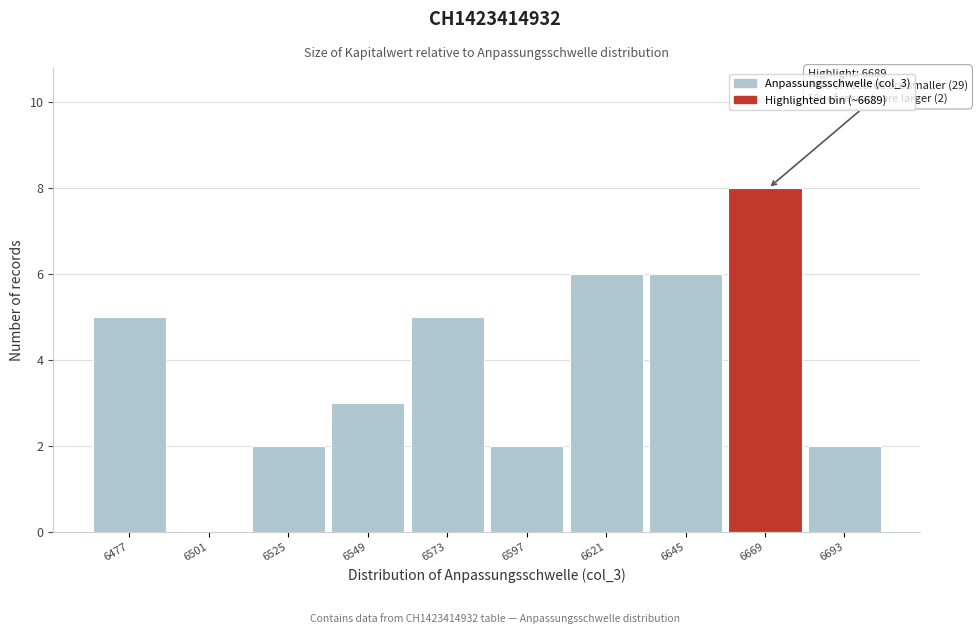

Reading right to left, list all the values displayed in this chart.

6693=2	6669=8	6645=6	6621=6	6597=2	6573=5	6549=3	6525=2	6501=0	6477=5